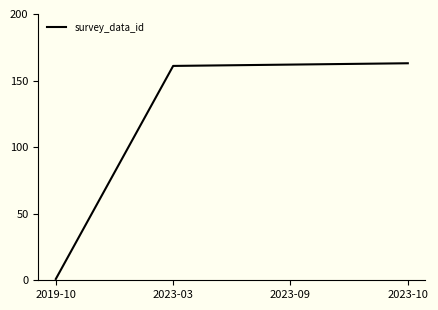

How many values are below 162?

2